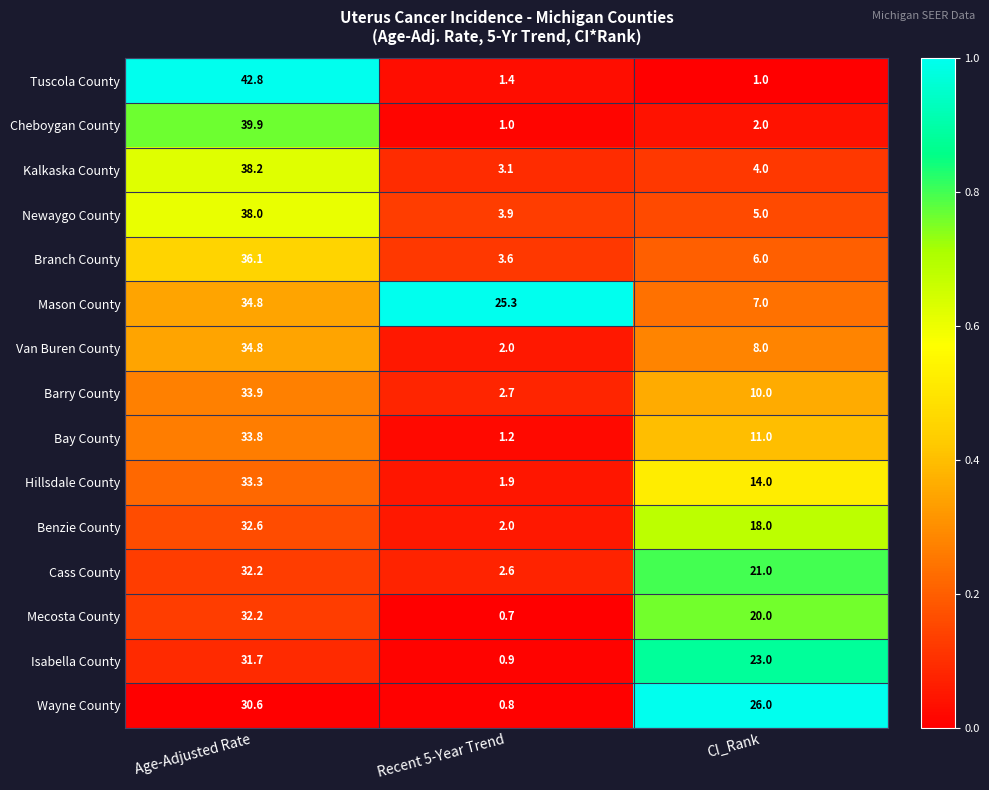

Which series changed the most between Recent 5-Year Trend and CI_Rank?

Wayne County